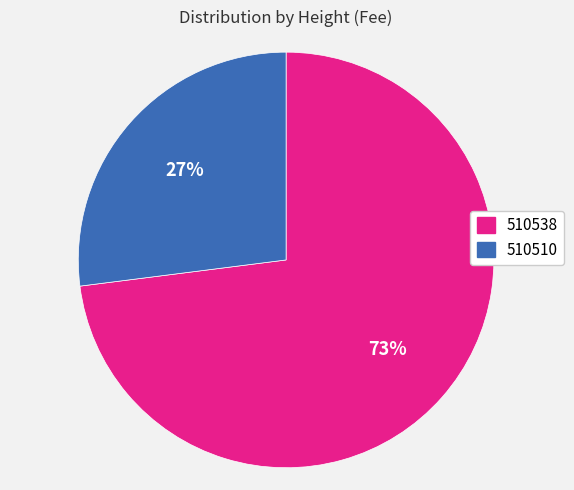

Is it true that 510510 is 27% of the pie?

True